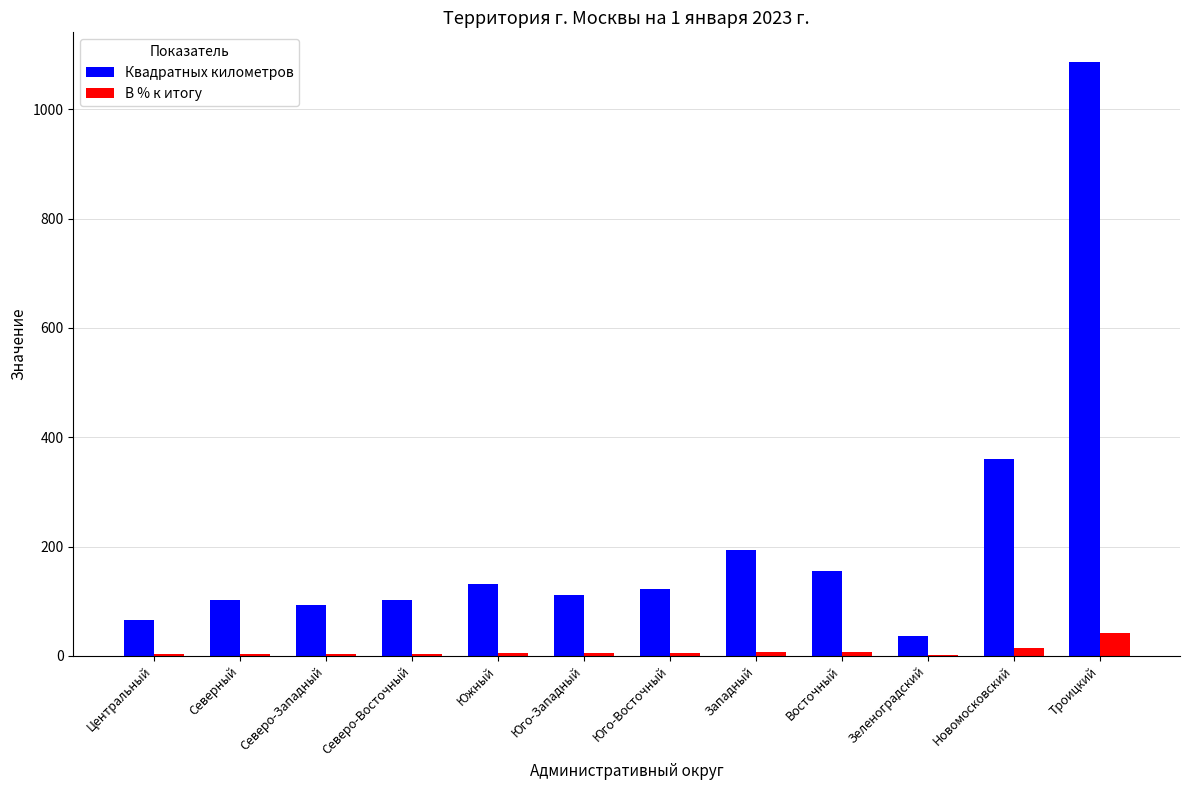

True or false: В % к итогу has a value of 42.4 at Троицкий.

True